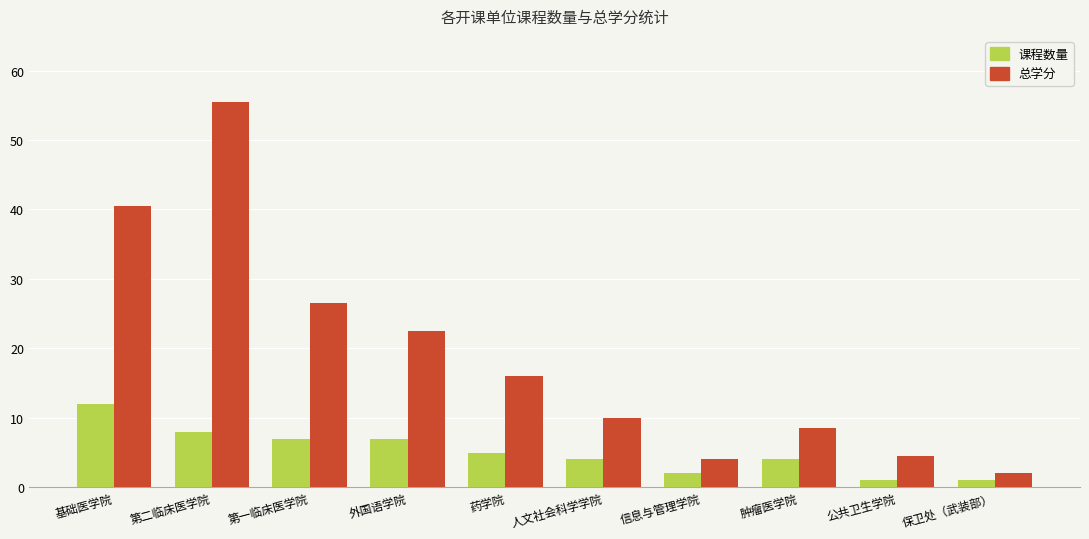

What is the spread (max minus min) of values at 基础医学院?

28.5